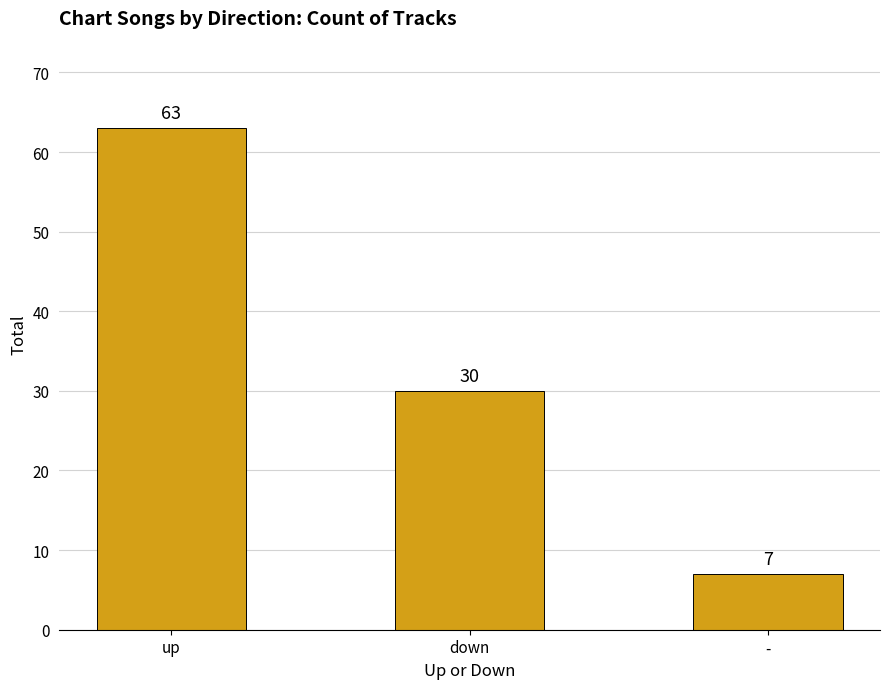

Where is the data nearest to the value 35?

down